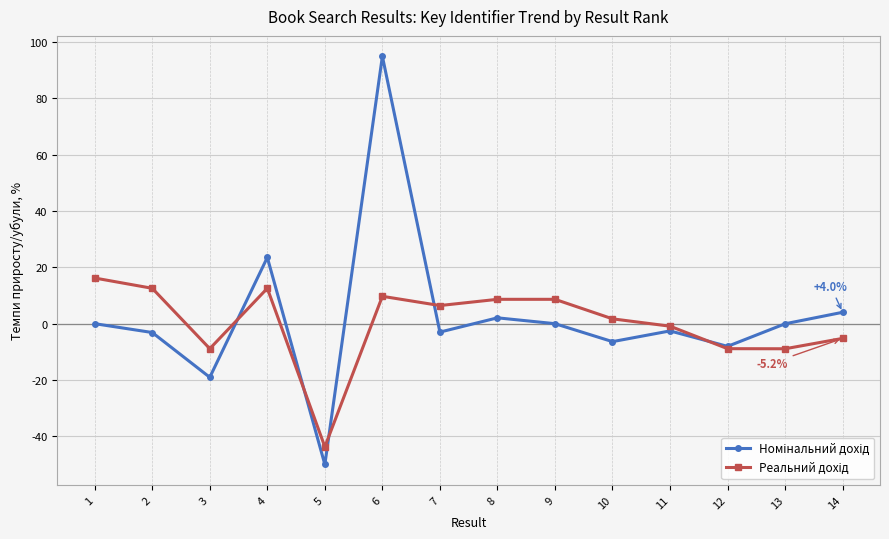

What is the maximum value shown in the chart?

94.9